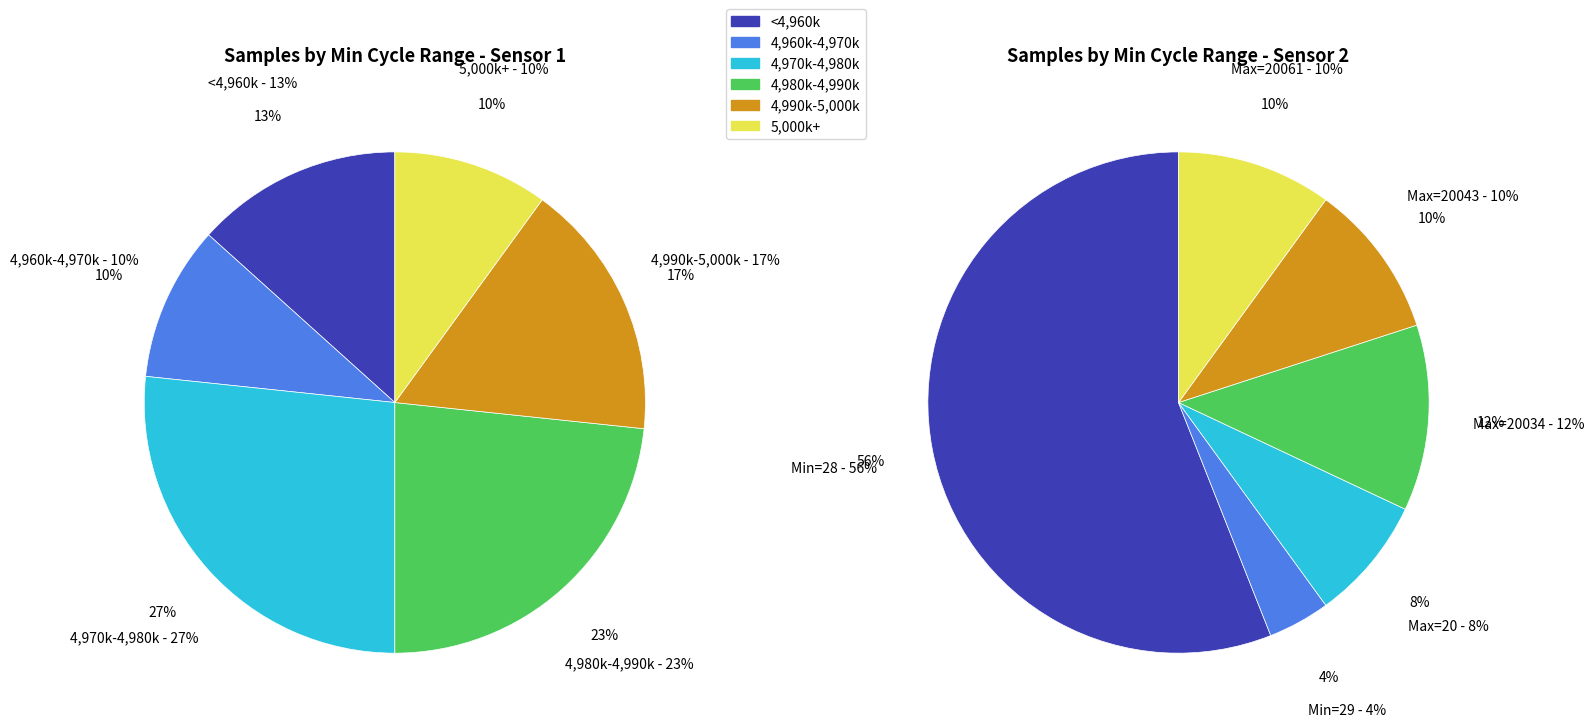

How many segments does this pie chart have?

6